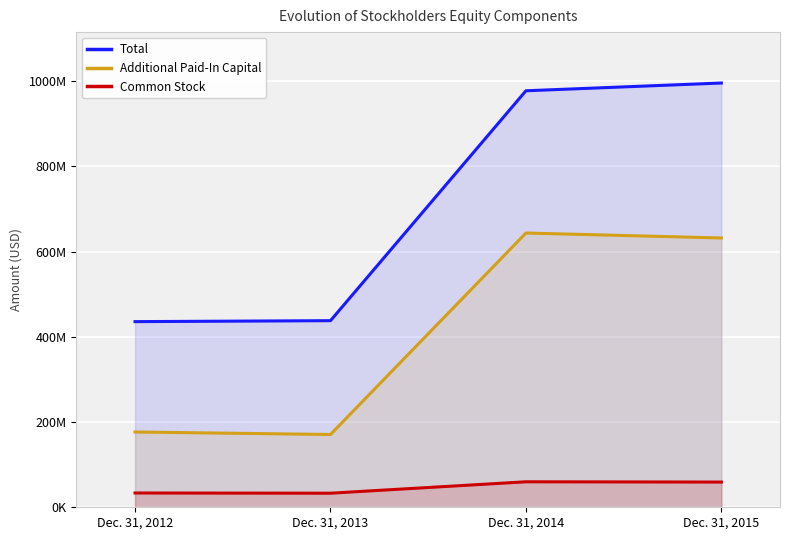

List the labels in order of Additional Paid-In Capital value, smallest first.

Dec. 31, 2013, Dec. 31, 2012, Dec. 31, 2015, Dec. 31, 2014